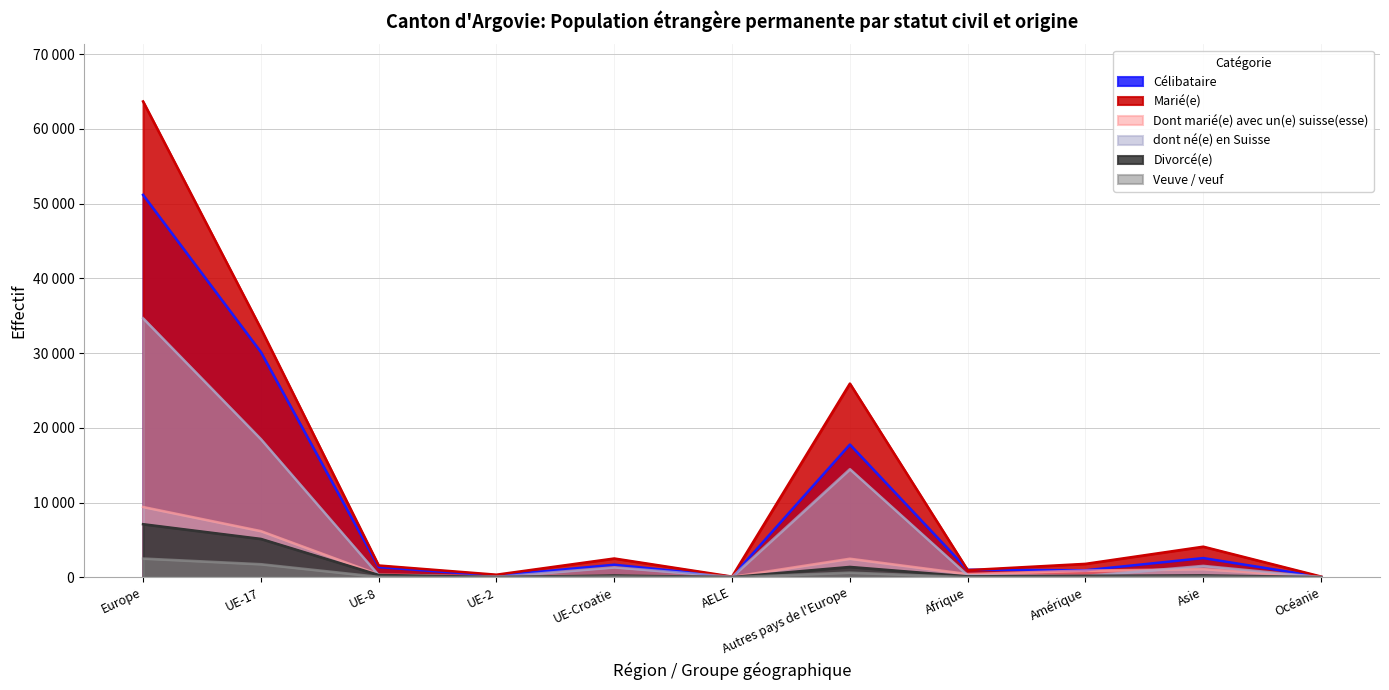

True or false: Veuve / veuf has more than 0 interior local peaks.

True